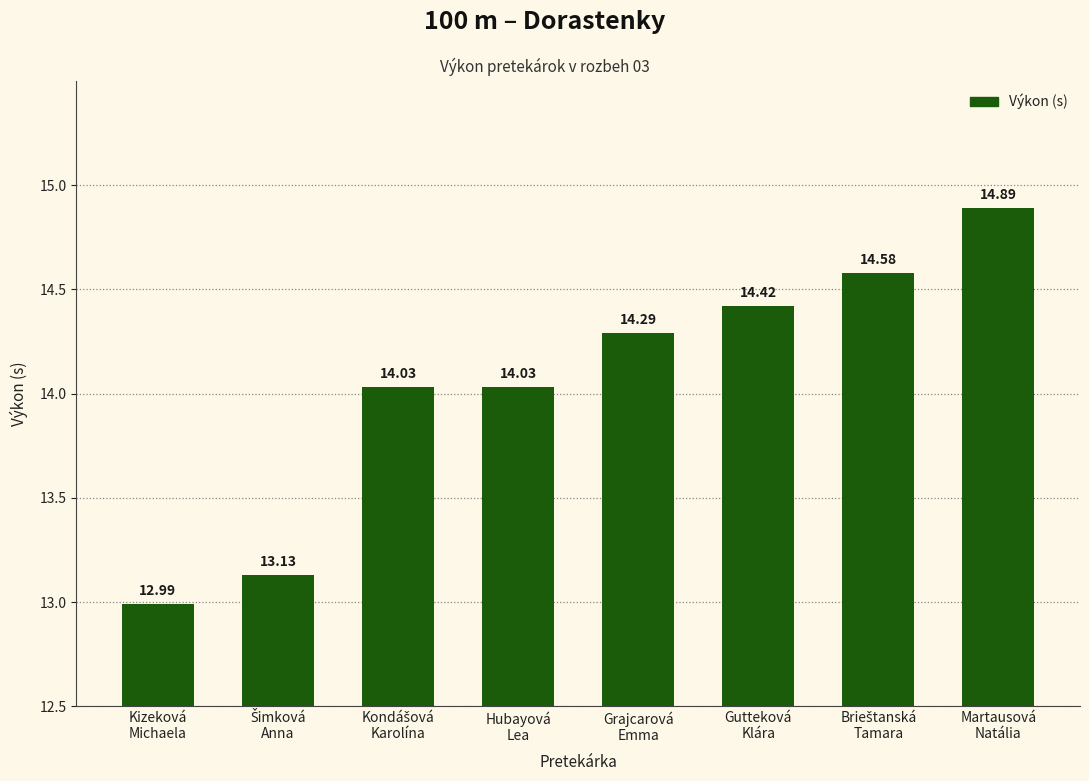

What is the difference between the maximum and minimum values?

1.9